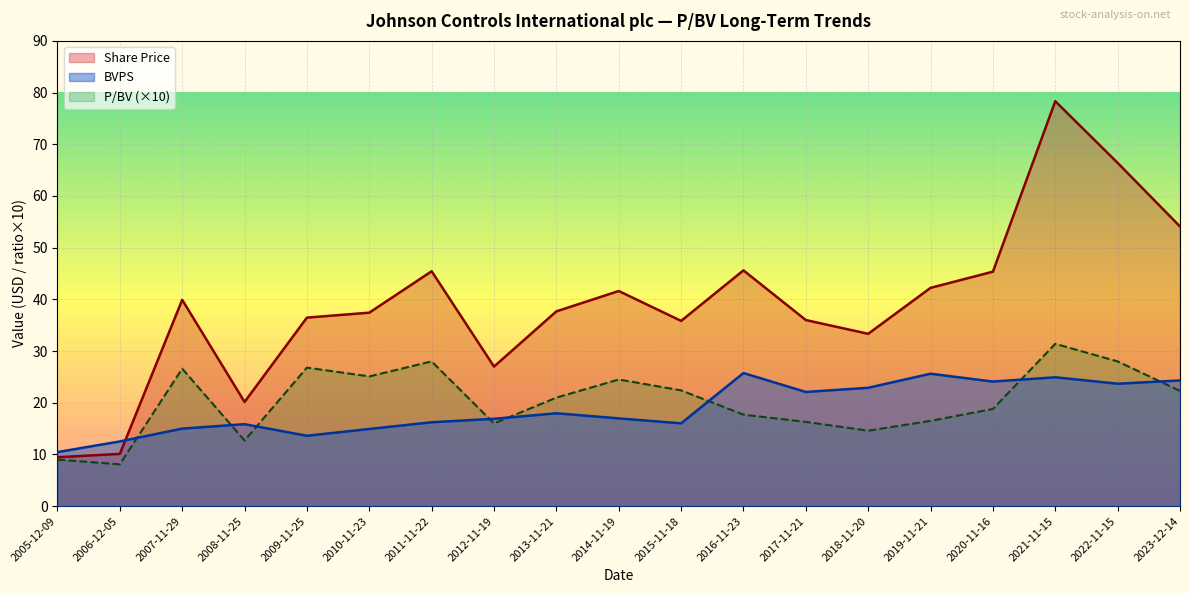

Reading left to right, extract all data points from this chart.

Share Price: 2023-12-14=54.1	2022-11-15=66.4	2021-11-15=78.3	2020-11-16=45.4	2019-11-21=42.2	2018-11-20=33.3	2017-11-21=36.0	2016-11-23=45.6	2015-11-18=35.8	2014-11-19=41.6	2013-11-21=37.7	2012-11-19=27.0	2011-11-22=45.4	2010-11-23=37.4	2009-11-25=36.5	2008-11-25=20.2	2007-11-29=39.9	2006-12-05=10.1	2005-12-09=9.5
BVPS: 2023-12-14=24.3	2022-11-15=23.7	2021-11-15=24.9	2020-11-16=24.1	2019-11-21=25.6	2018-11-20=22.9	2017-11-21=22.1	2016-11-23=25.8	2015-11-18=16.0	2014-11-19=17.0	2013-11-21=18.0	2012-11-19=16.9	2011-11-22=16.2	2010-11-23=14.9	2009-11-25=13.6	2008-11-25=15.9	2007-11-29=15.0	2006-12-05=12.5	2005-12-09=10.5
P/BV: 2023-12-14=2.2	2022-11-15=2.8	2021-11-15=3.1	2020-11-16=1.9	2019-11-21=1.6	2018-11-20=1.5	2017-11-21=1.6	2016-11-23=1.8	2015-11-18=2.2	2014-11-19=2.5	2013-11-21=2.1	2012-11-19=1.6	2011-11-22=2.8	2010-11-23=2.5	2009-11-25=2.7	2008-11-25=1.3	2007-11-29=2.7	2006-12-05=0.8	2005-12-09=0.9